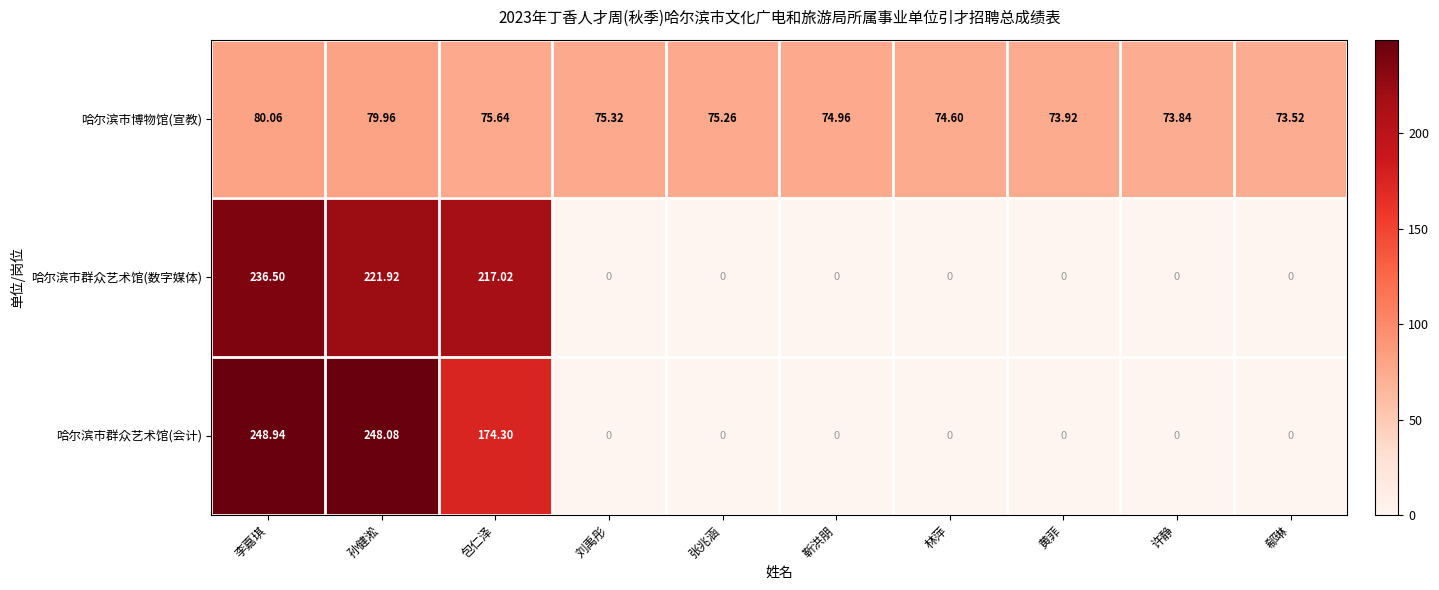

Which category has the highest value in the 哈尔滨市群众艺术馆(会计) series?

李嘉琪